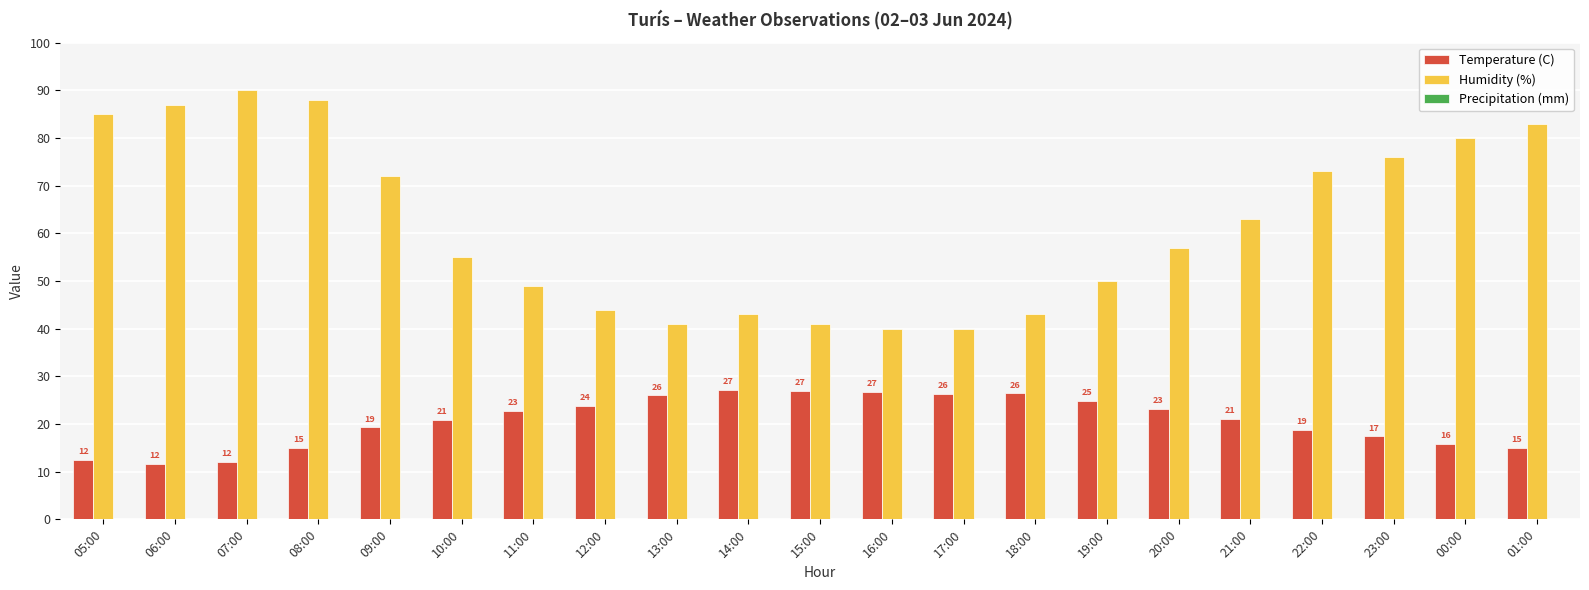

Is it true that Humidity (%) equals 63.0 at 21:00?

True